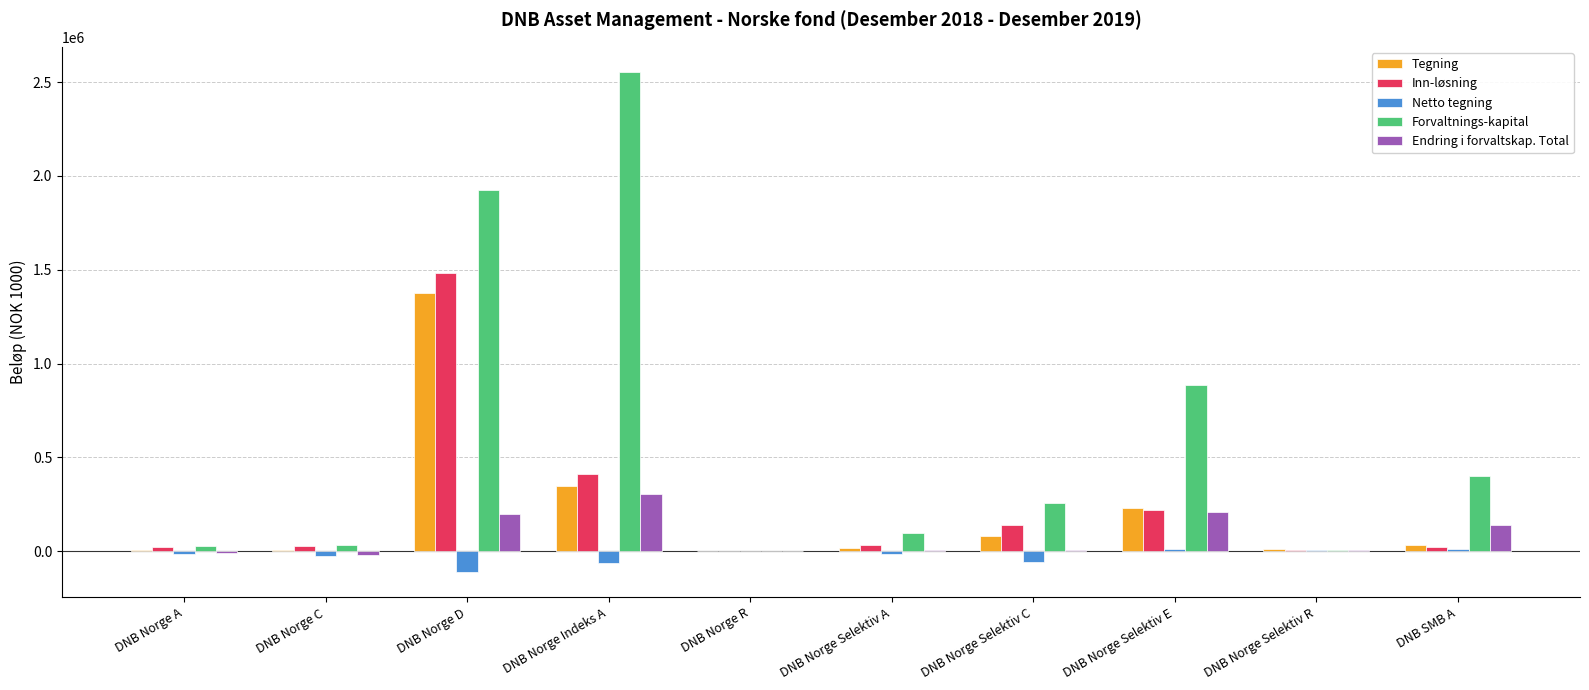

True or false: Tegning has a value of 15469 at DNB Norge Selektiv A.

True